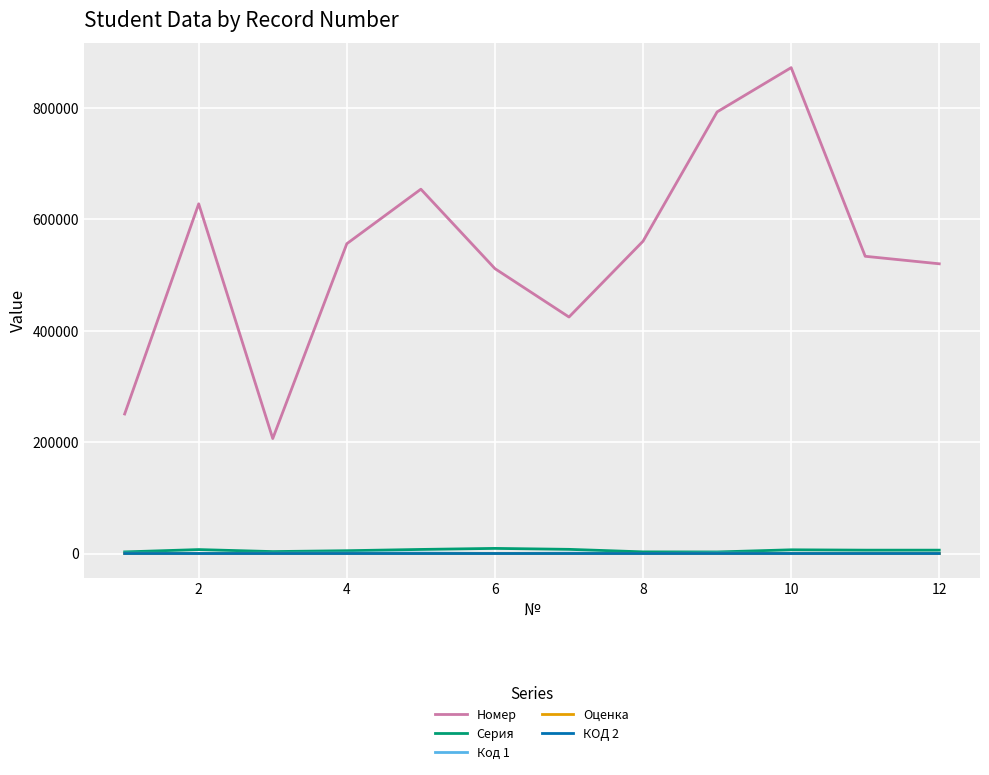

True or false: КОД 2 and Номер cross at least once.

False